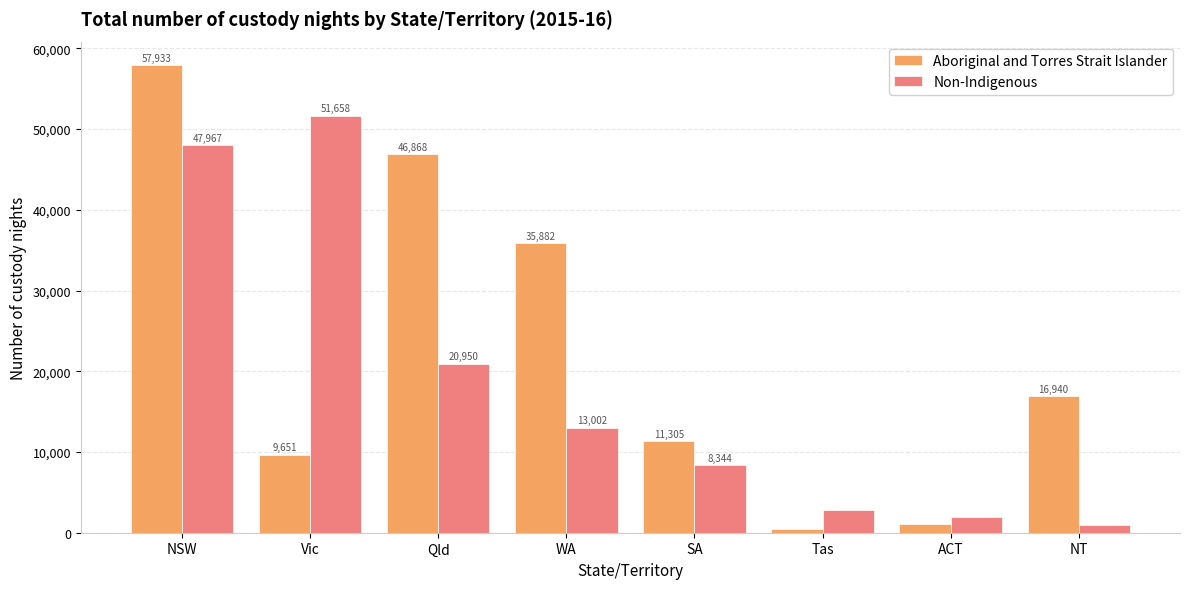

What is the sum of all Aboriginal and Torres Strait Islander values?

180100